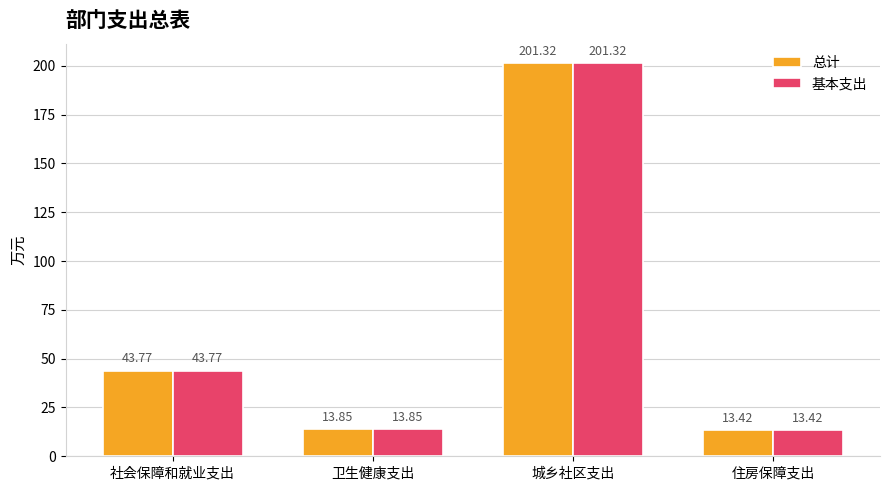

What is the sum of all 基本支出 values?

272.4